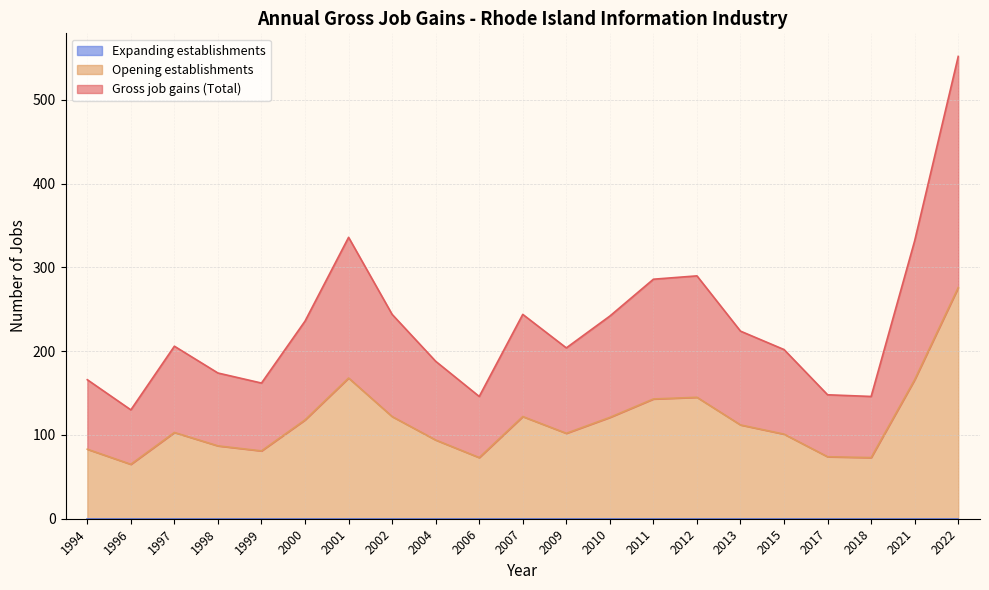

Where is the first local minimum for Gross job gains (Total)?

1996